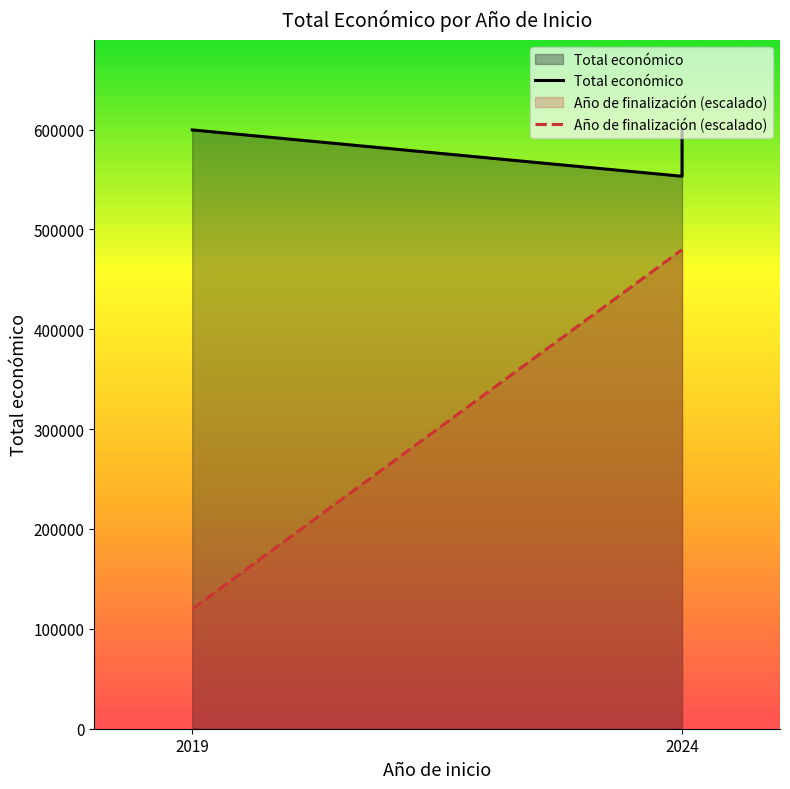

Is the value of Año de finalización (escalado) at 2024 greater than the value of Total económico at 2024?

No